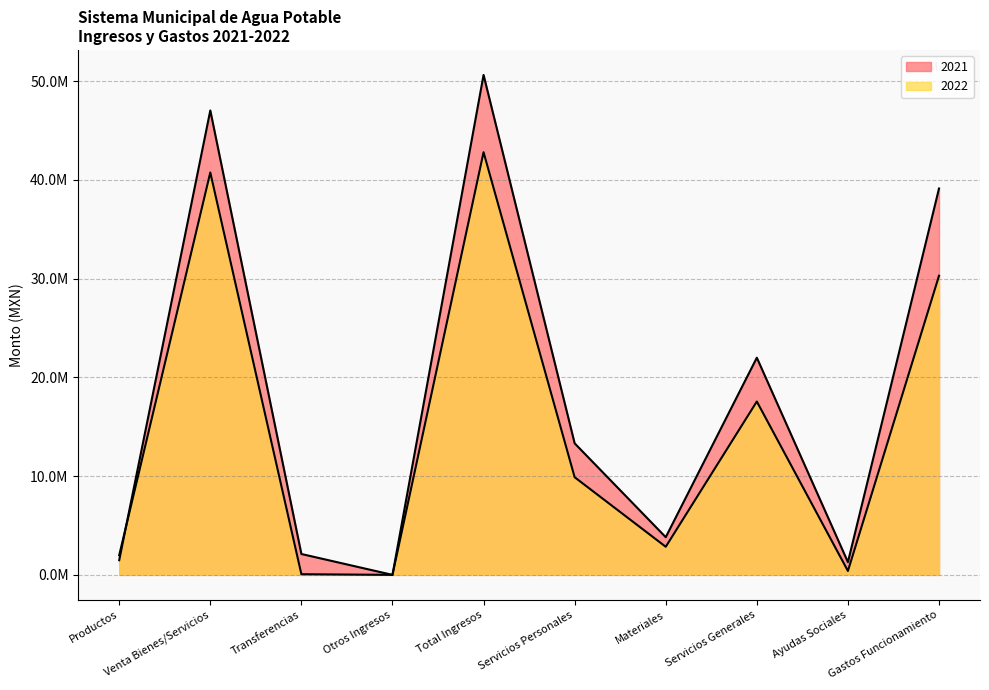

What is the total value across all series at Venta Bienes/Servicios?

87799234.5